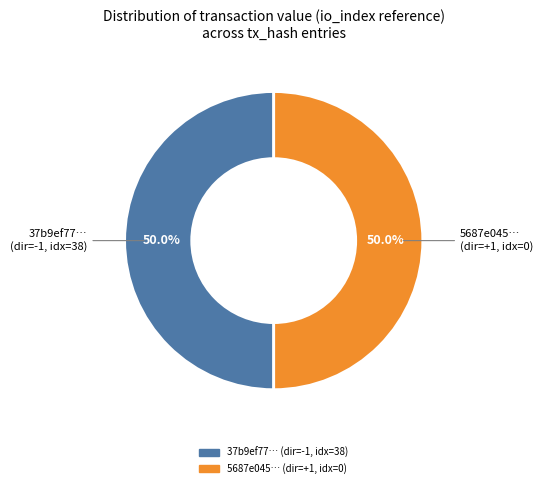

How many segments does this pie chart have?

2